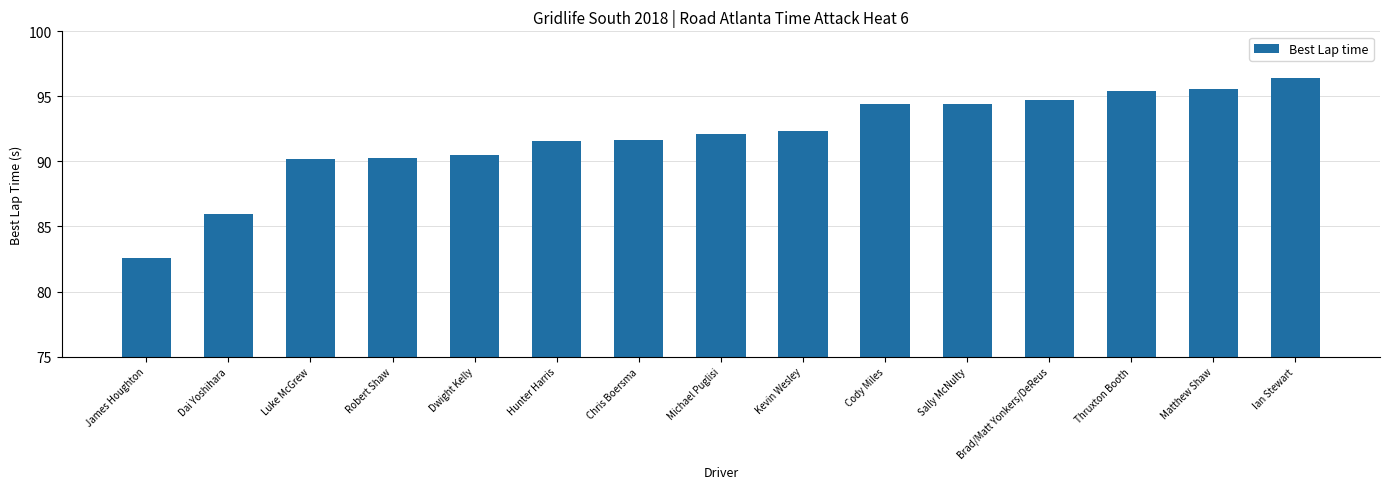

Which has a higher value, Matthew Shaw or Dai Yoshihara?

Matthew Shaw